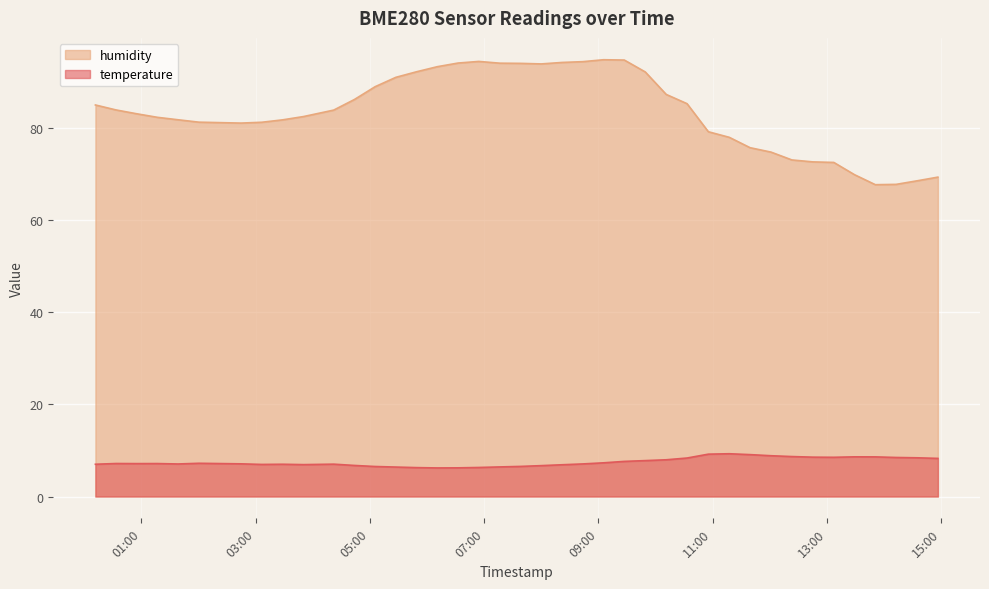

Which series has the largest range (max minus min)?

humidity